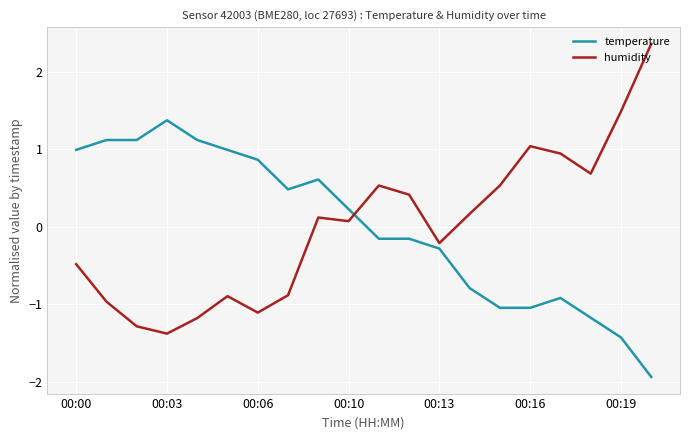

Which series has the largest range (max minus min)?

humidity